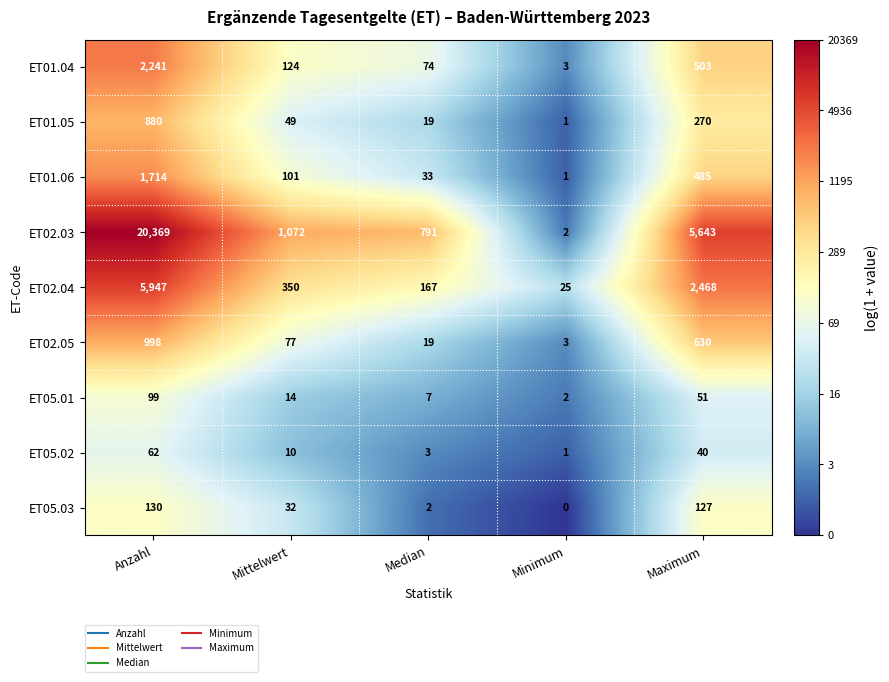

Which category has the highest value across all series?

Anzahl